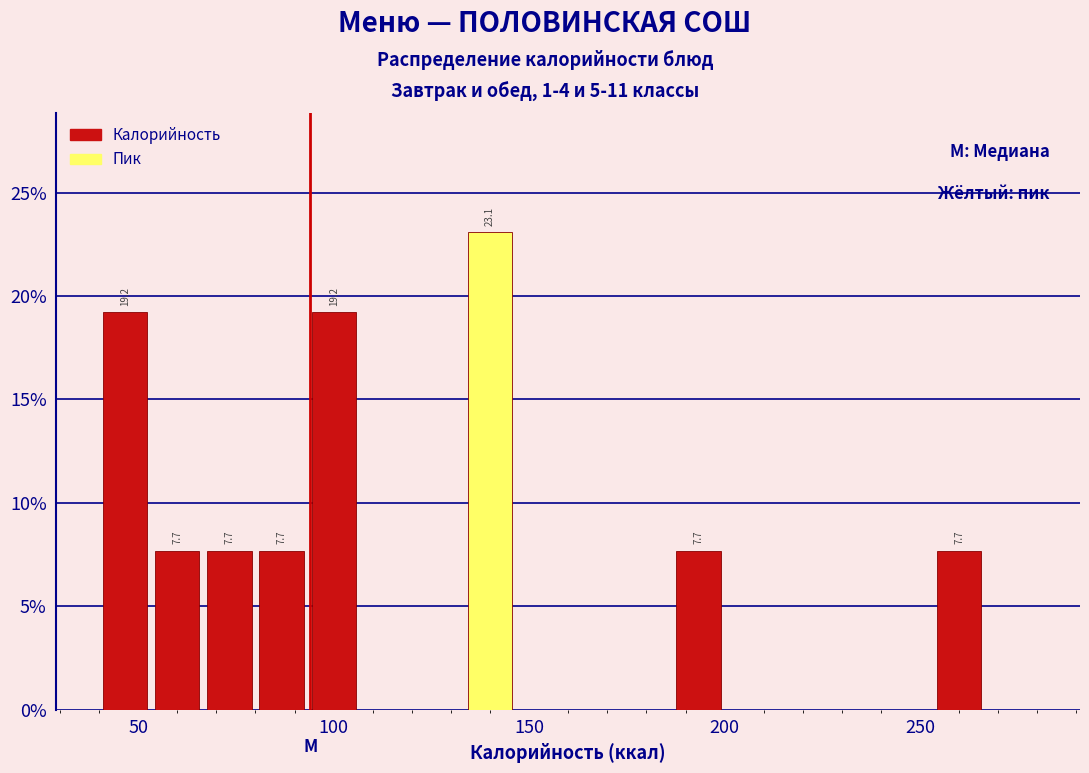

Read against the x-axis, roughly where is the centre of the tallest bar?

140